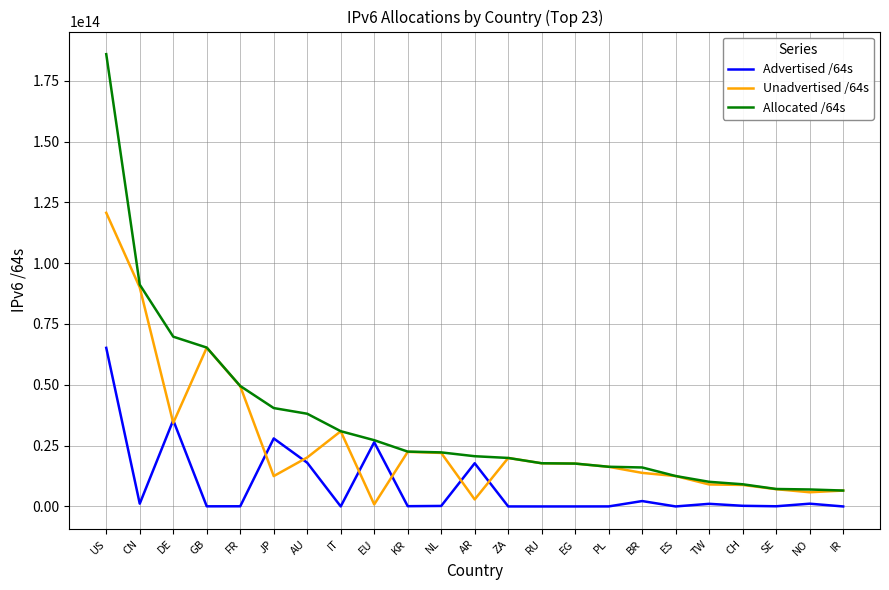

Which series has the largest total across all categories?

Allocated /64s